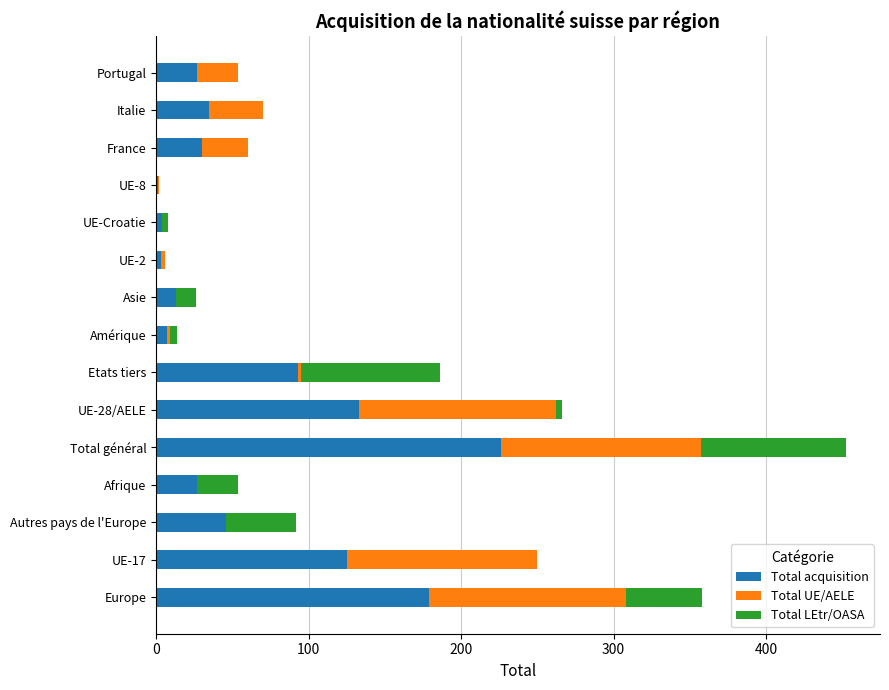

What is the sum of all Total acquisition values?

949